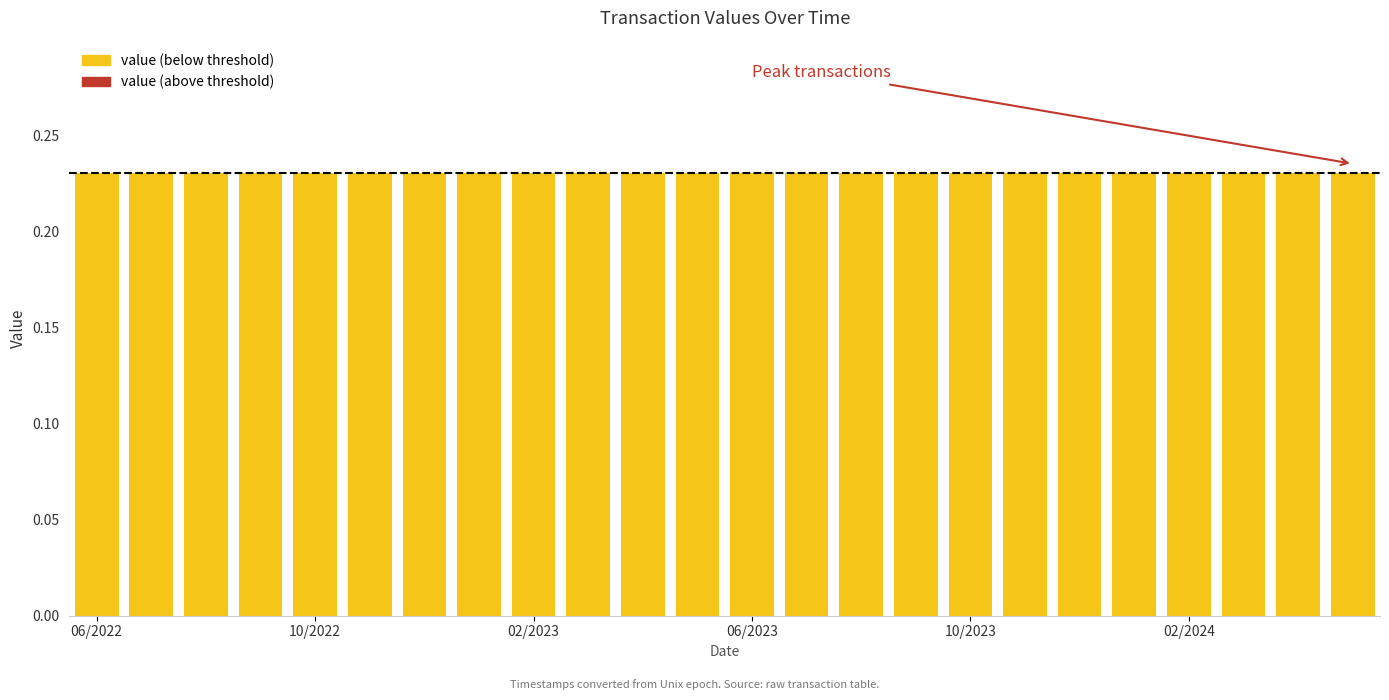

What are all the series names shown in the legend?

value (below threshold), value (above threshold)